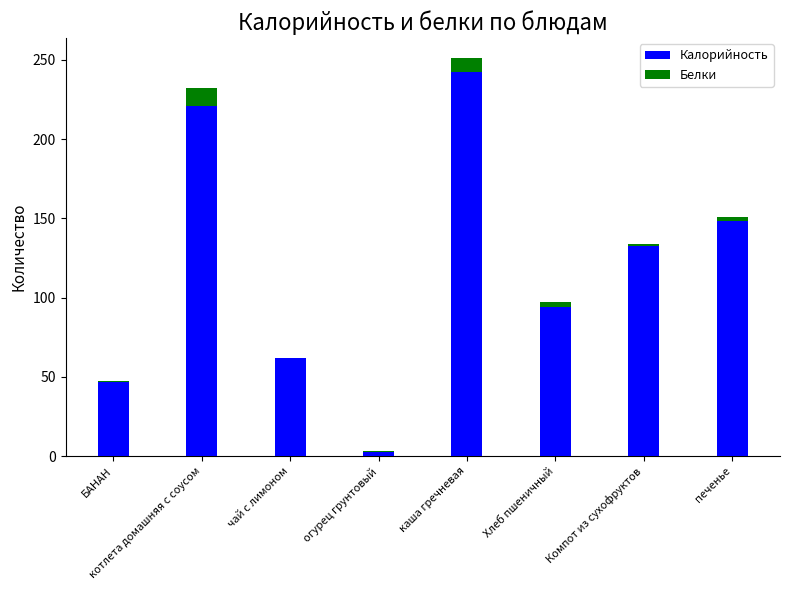

At which category is the sum across all series the highest?

каша гречневая